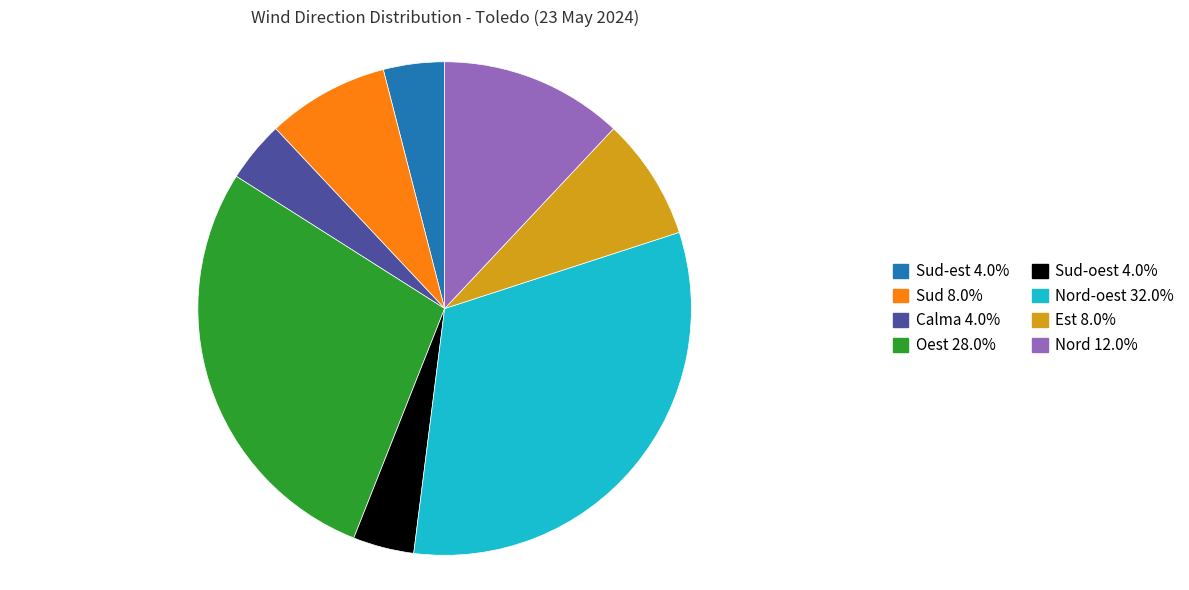

Is there any slice that represents more than half of the pie?

No